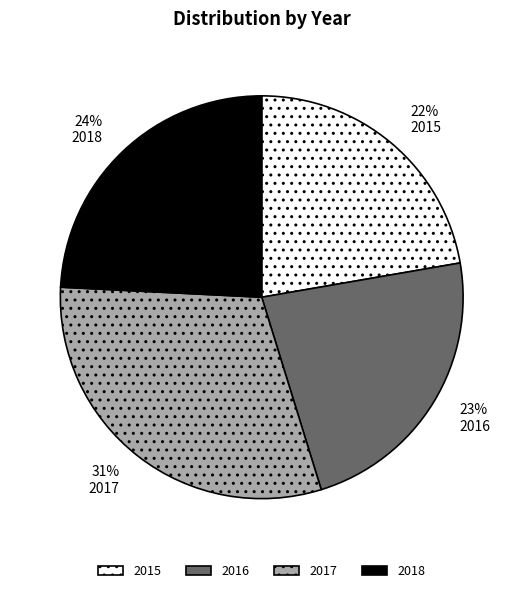

How many slices are in this pie chart?

4